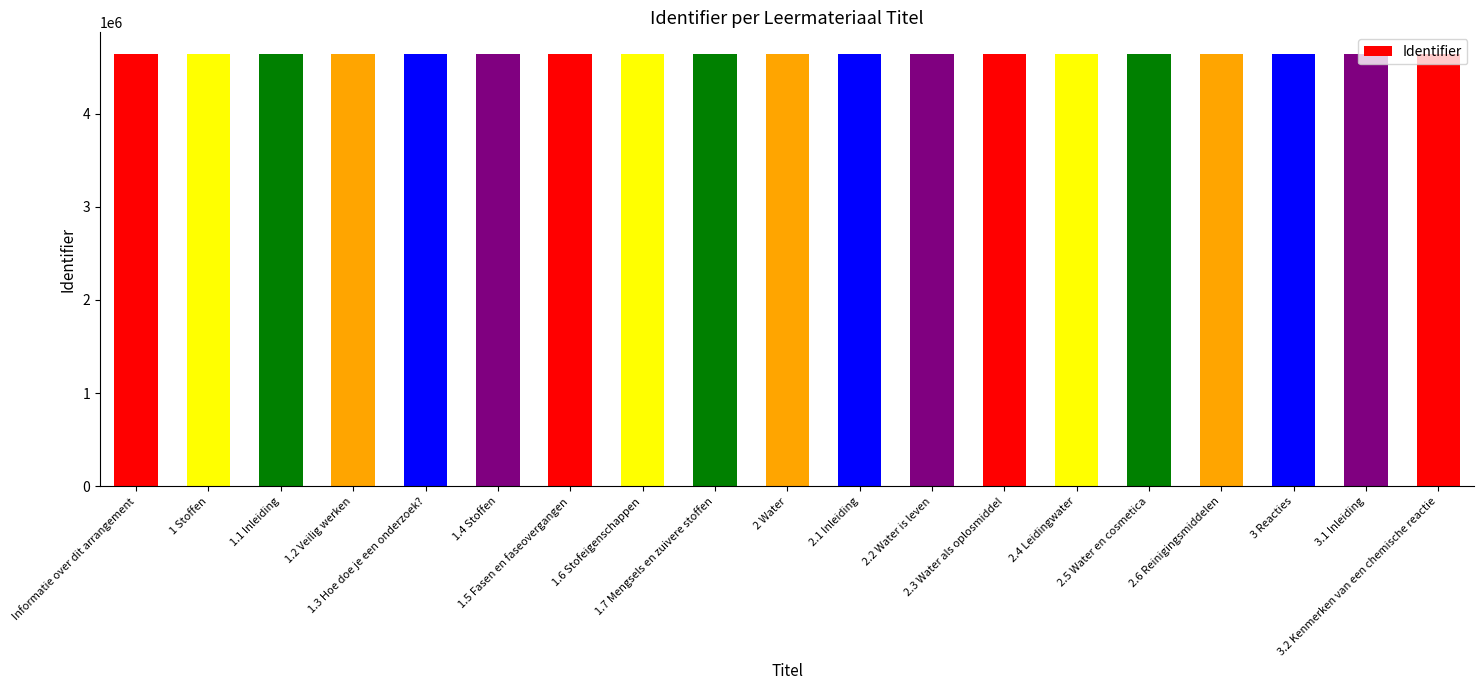

How many series are shown in this chart?

1